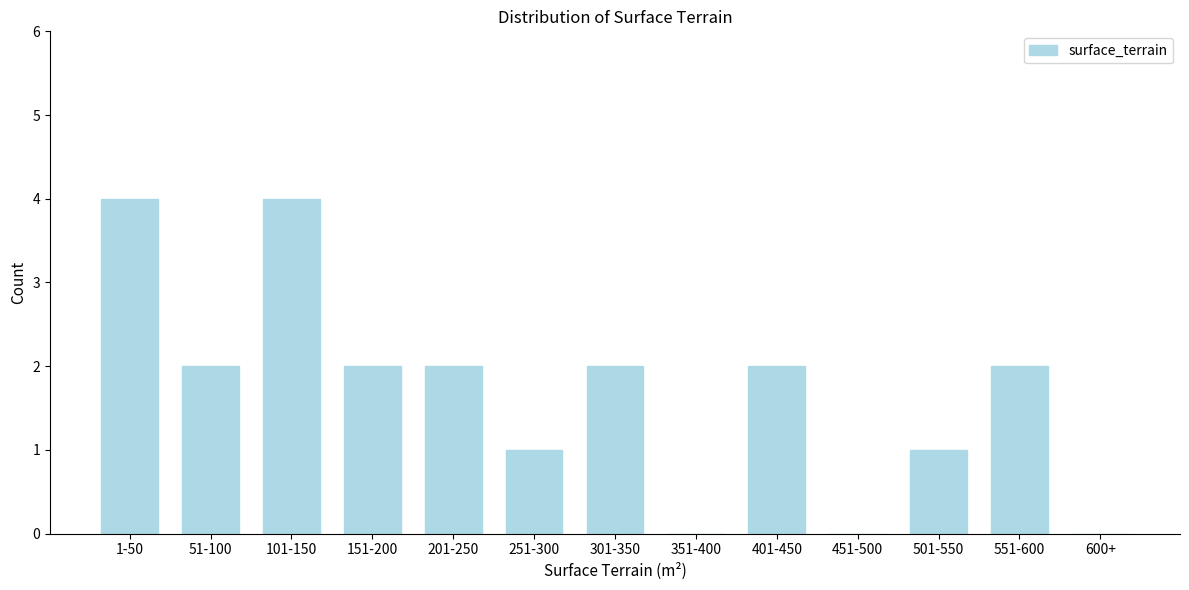

Approximately how many times larger is the value at 151-200 compared to 501-550?

2.0